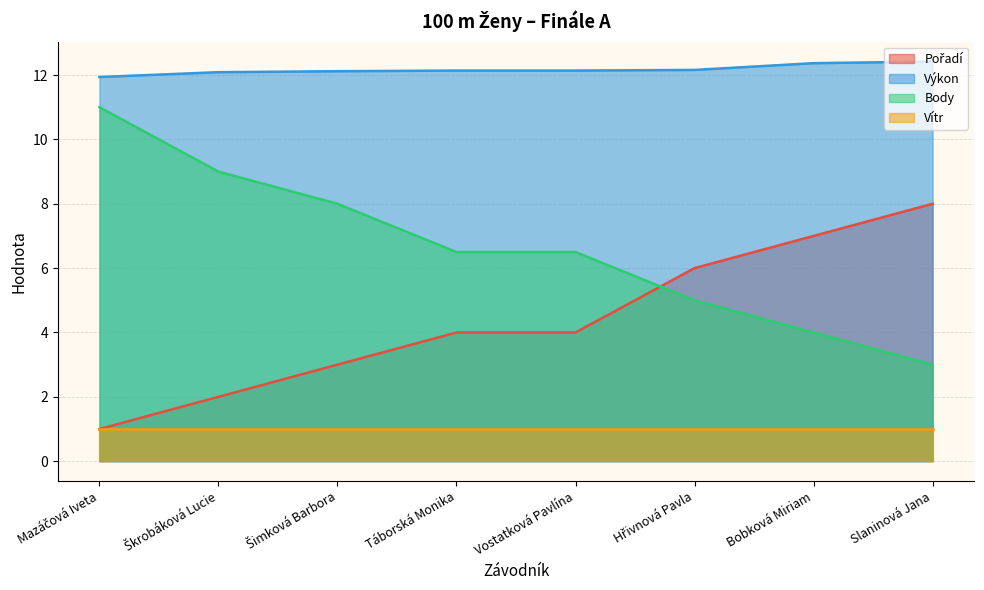

Is it true that Body equals 1.4 at Slaninová Jana?

False